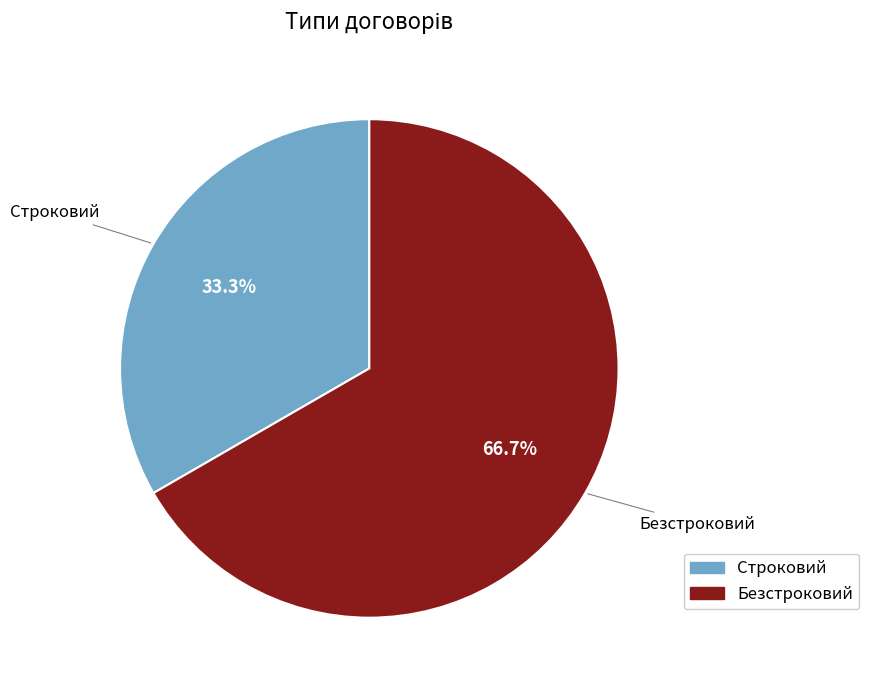

Is the sum of Строковий and Безстроковий greater than half?

Yes